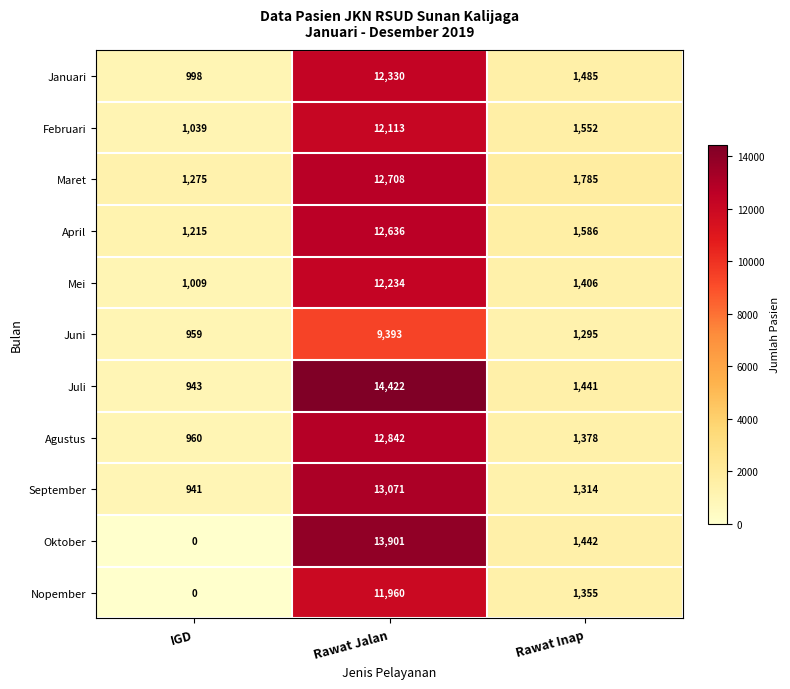

How many distinct data groups are displayed?

11